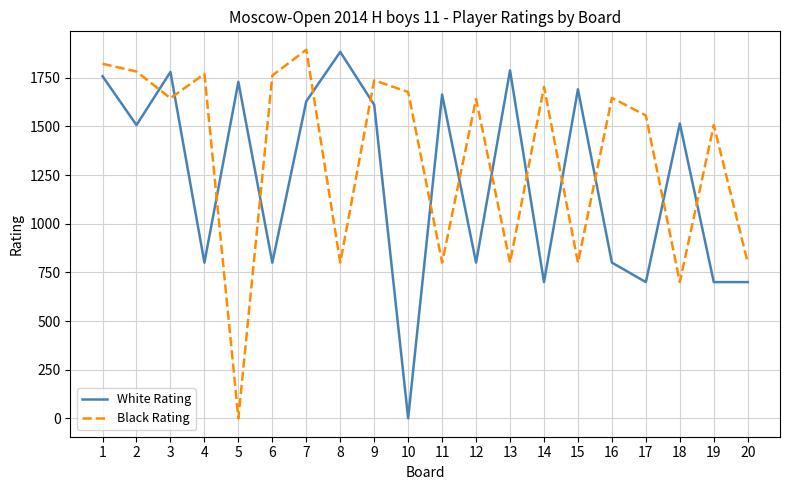

True or false: Black Rating has more than 2 points higher than both neighbors.

True